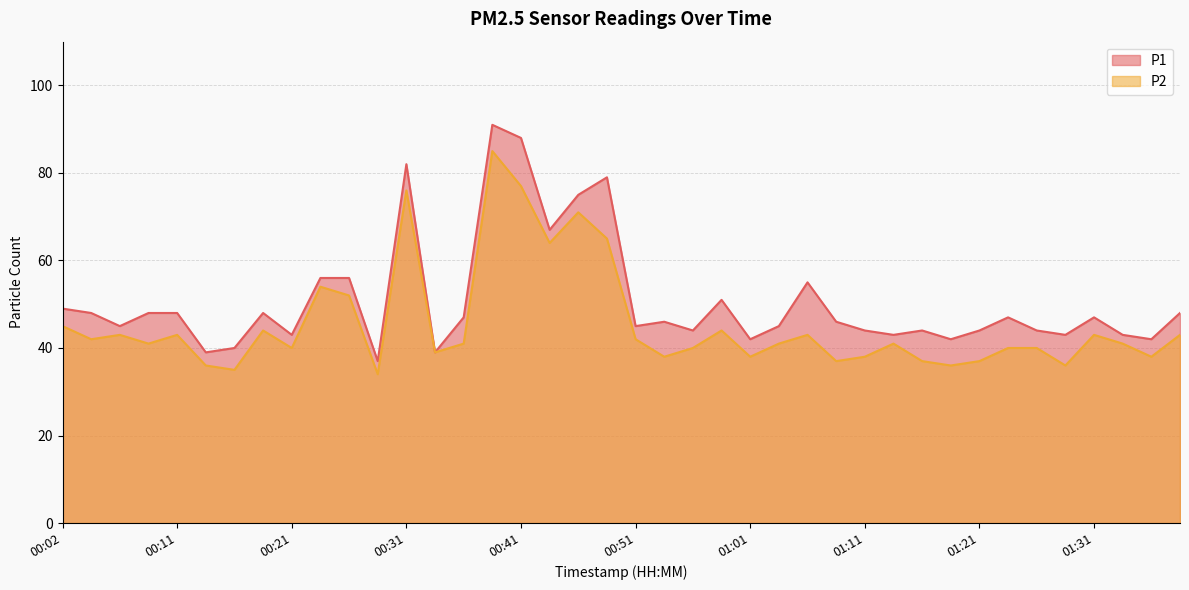

Is the value of P2 at 00:16 greater than the value of P1 at 01:24?

No